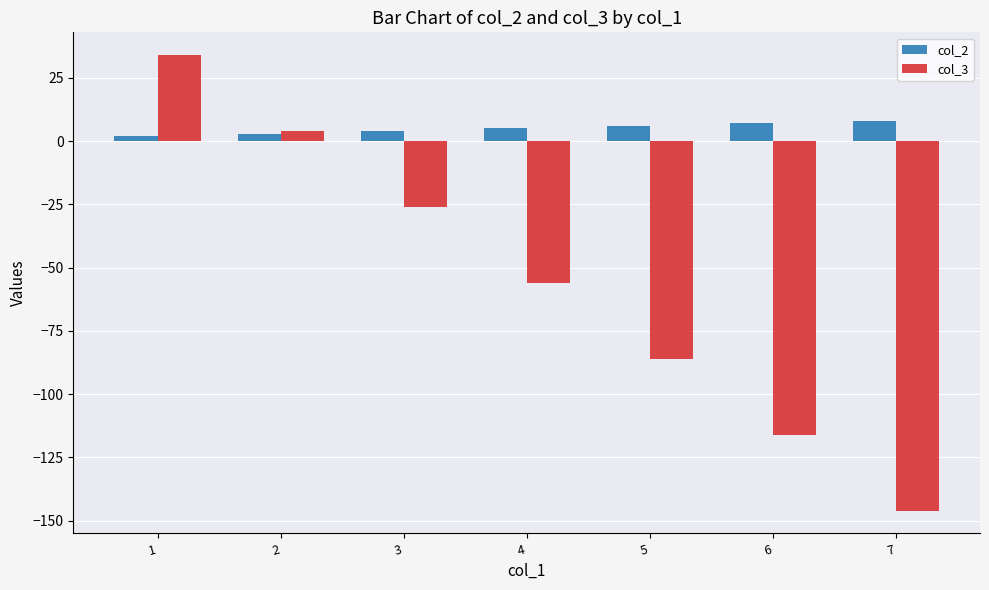

Reading right to left, transcribe all the data shown in this chart.

col_2: 8	7	6	5	4	3	2
col_3: -146	-116	-86	-56	-26	4	34